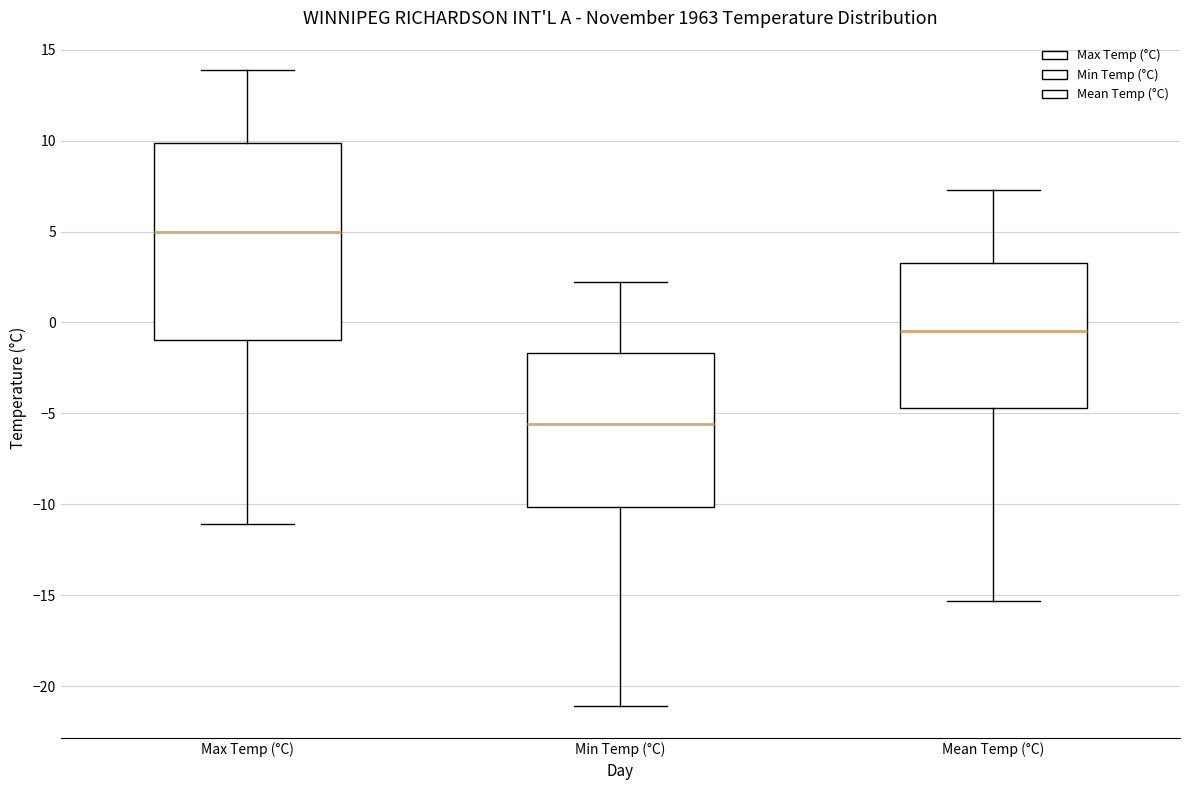

Which box is the tallest, from its lower edge to its upper edge?

Max Temp (°C)